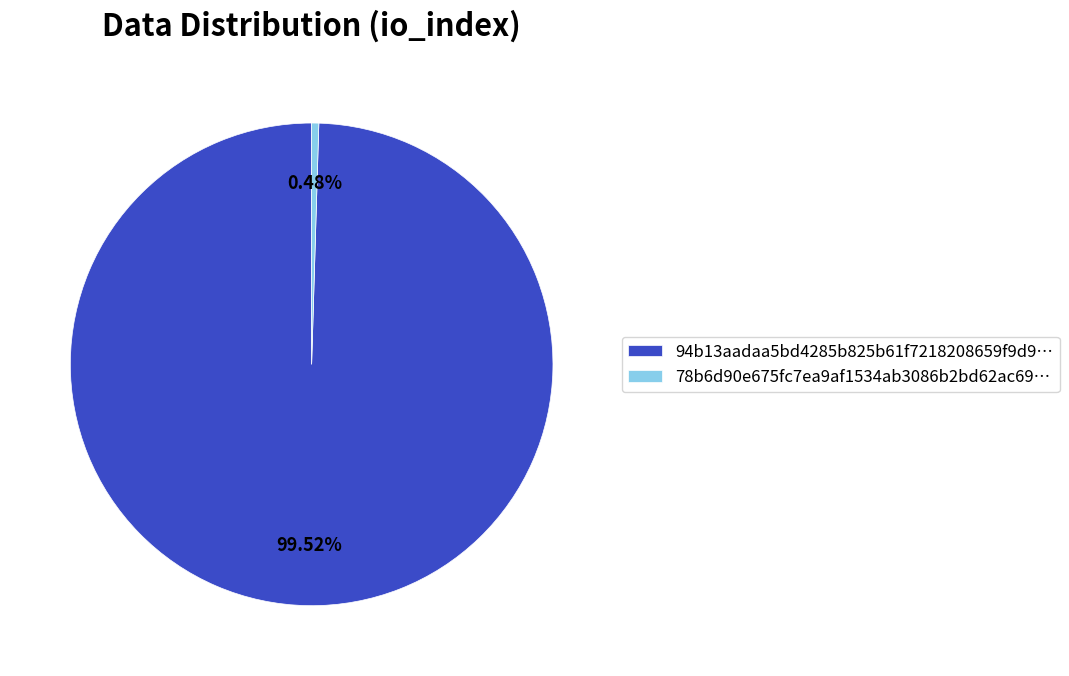

Rank the categories by value from lowest to highest.

78b6d90e675fc7ea9af1534ab3086b2bd62ac69…, 94b13aadaa5bd4285b825b61f7218208659f9d9…